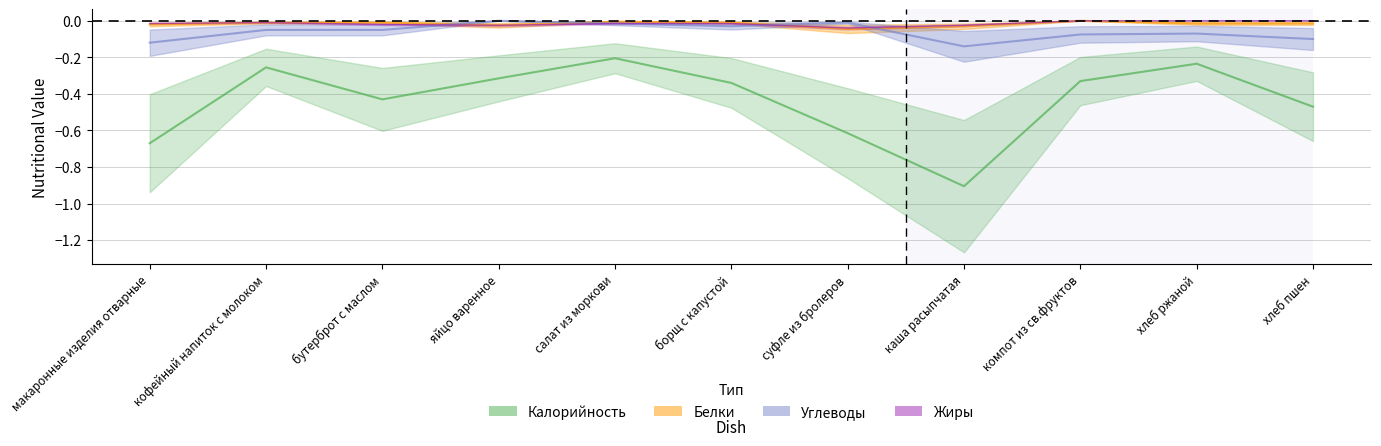

True or false: Жиры has a value of -0.0 at хлеб ржаной.

True